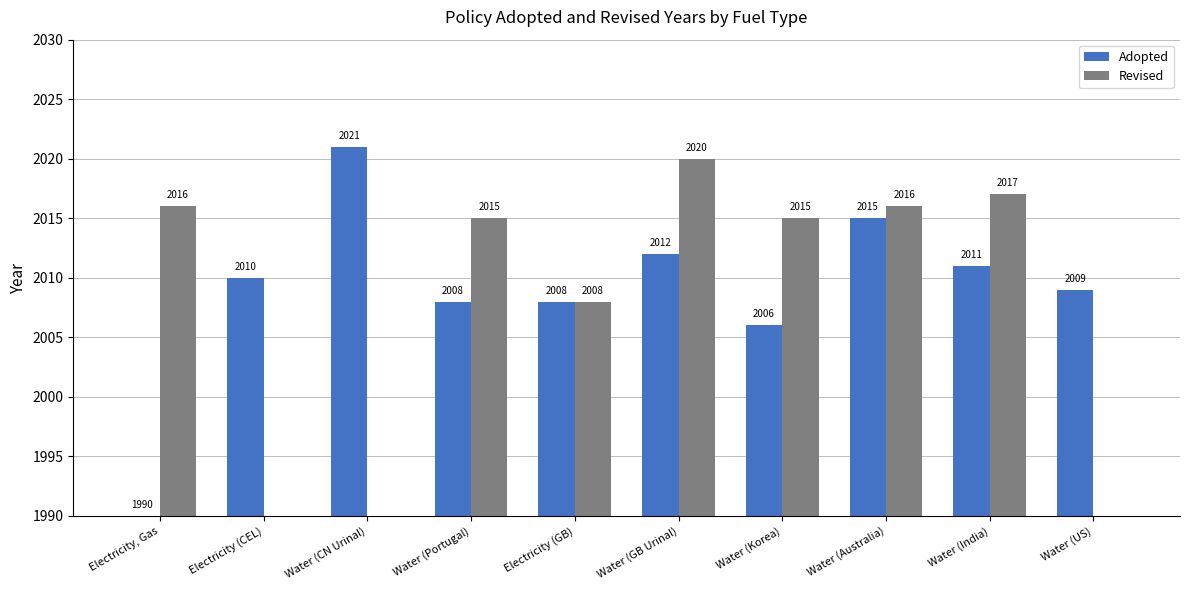

How many values in Revised are above zero?

7